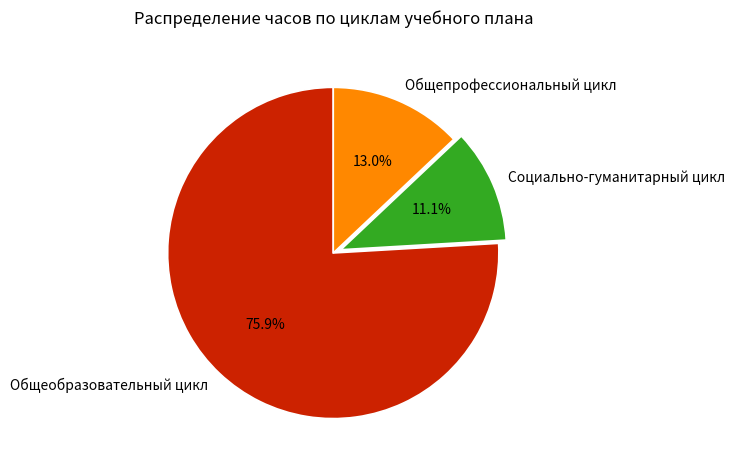

The Общеобразовательный цикл slice represents 76% of the pie. True or false?

True